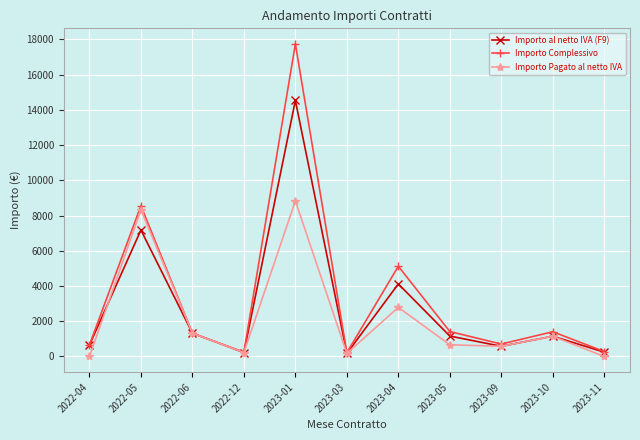

At how many categories does at least one series exceed 6138?

2